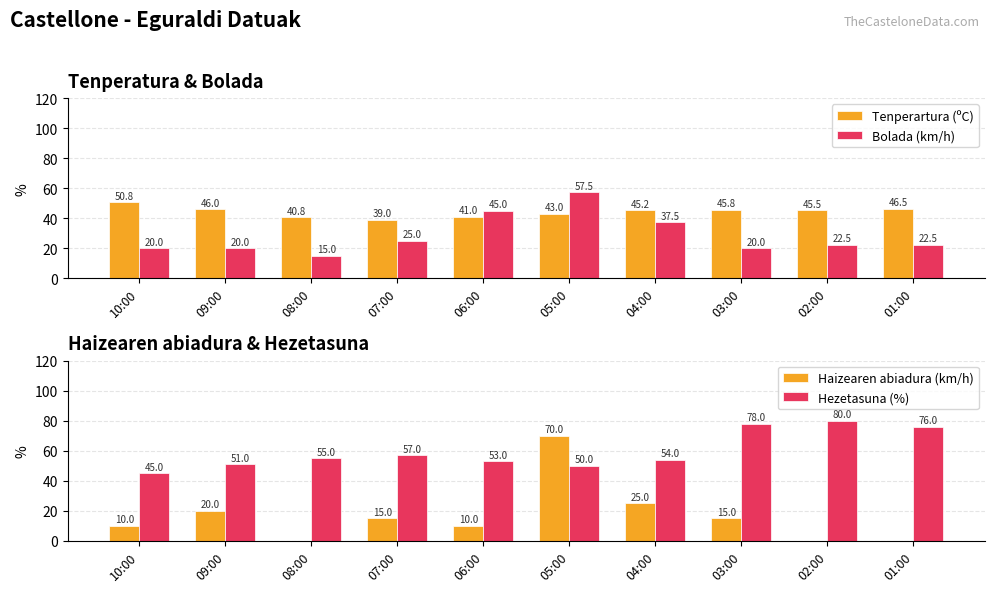

Which has a higher value, 07:00 or 10:00?

10:00